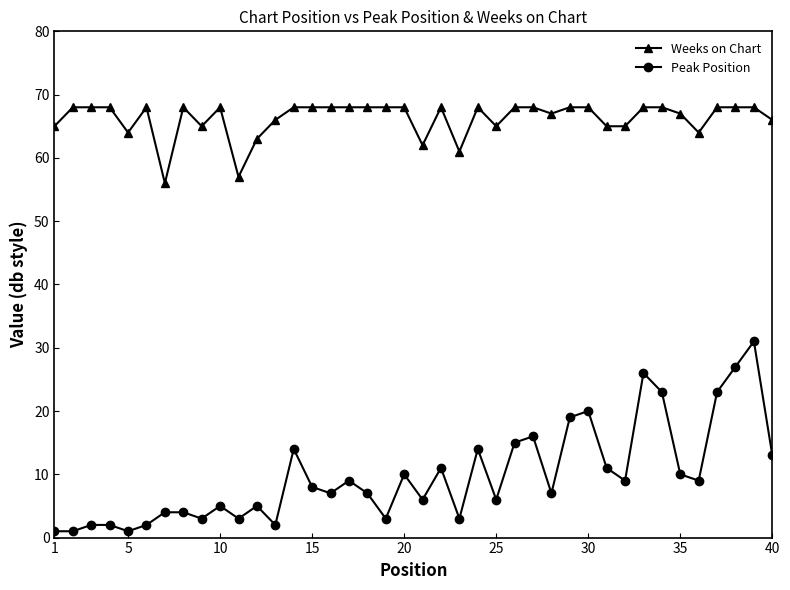

Which series has the widest spread of values?

Peak Position